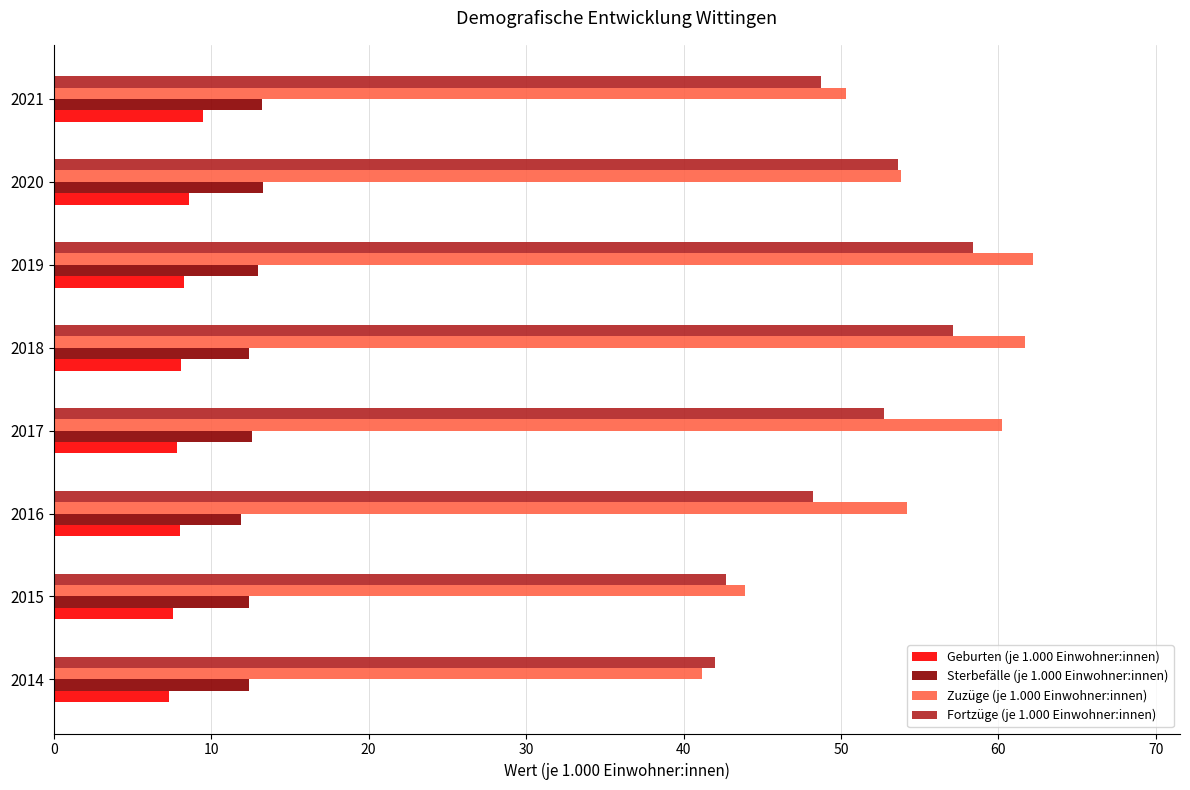

Which series has the largest range (max minus min)?

Zuzüge (je 1.000 Einwohner:innen)